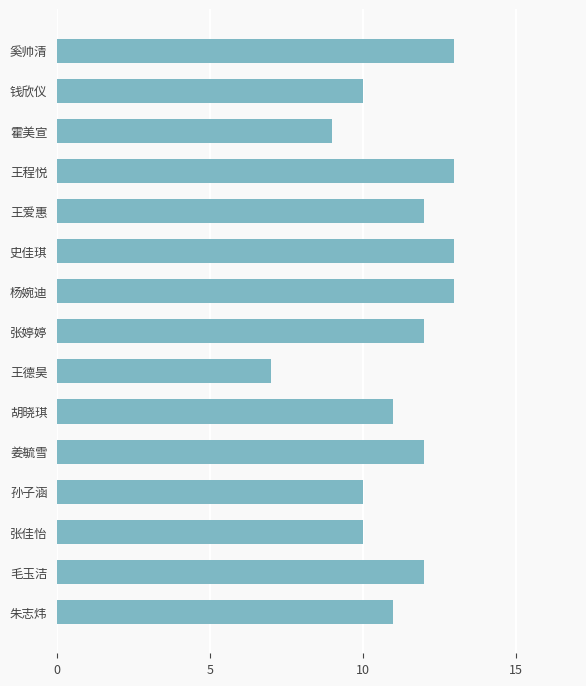

What is the difference between the second highest and second lowest values?

4